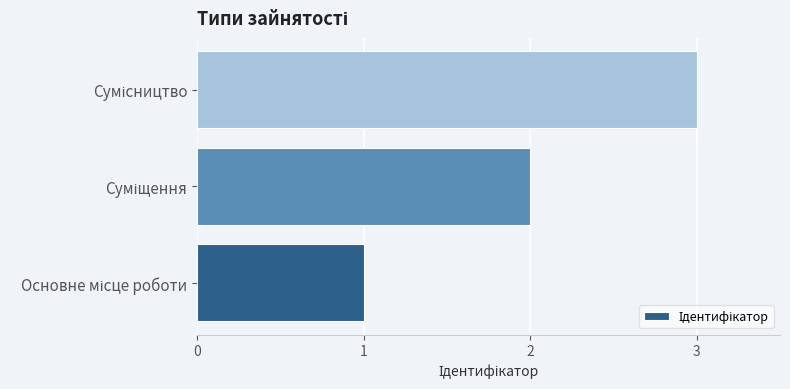

What is the maximum value shown in the chart?

3